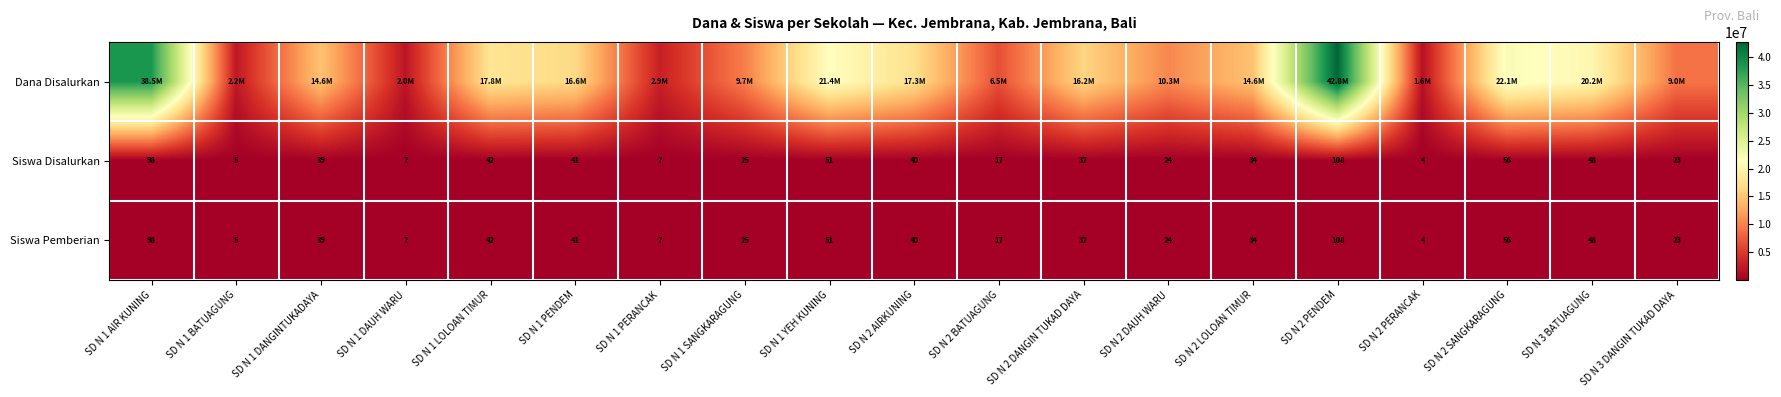

True or false: Siswa Pemberian has a value of 98 at SD N 1 AIR KUNING.

True